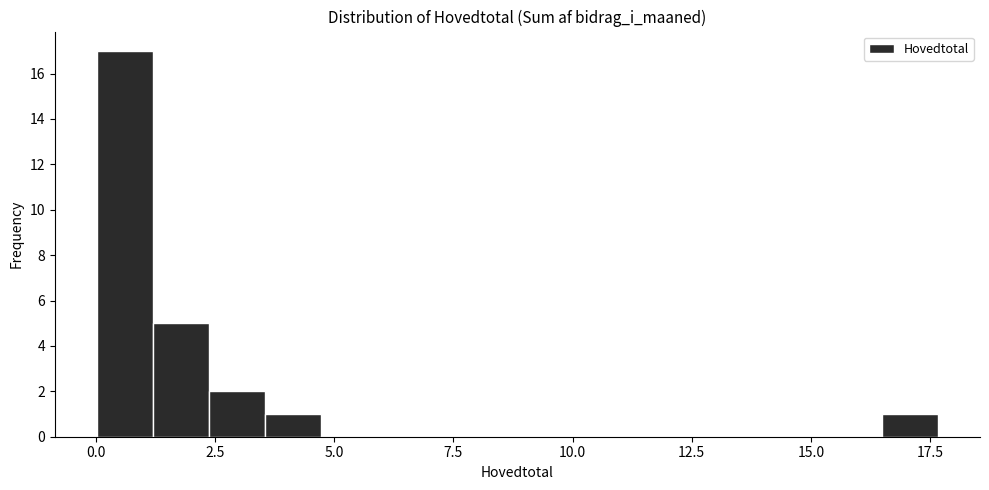

Read against the x-axis, roughly where is the centre of the tallest bar?

0.5